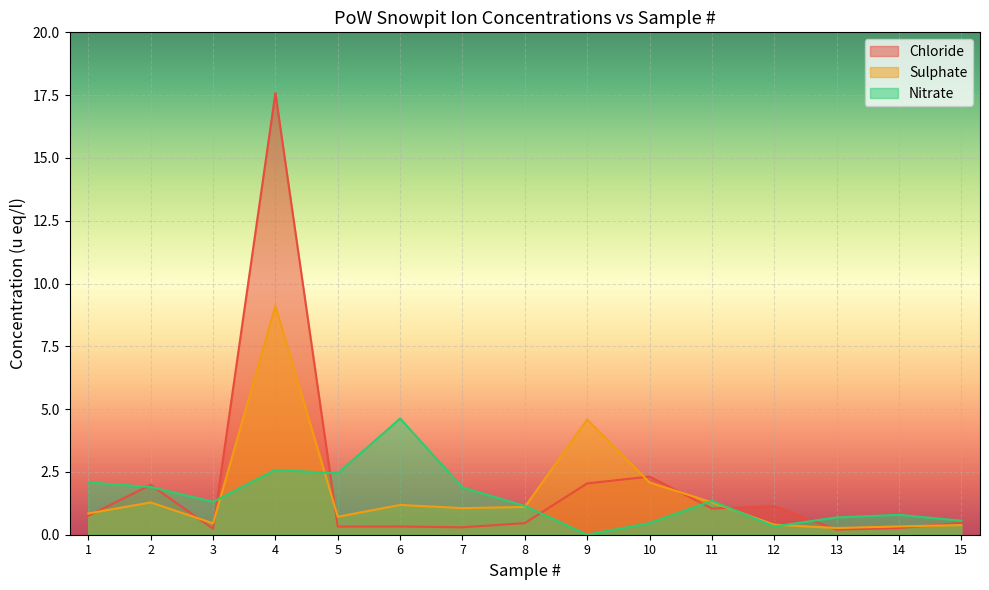

What is the difference between the maximum and minimum values in the Nitrate series?

4.6